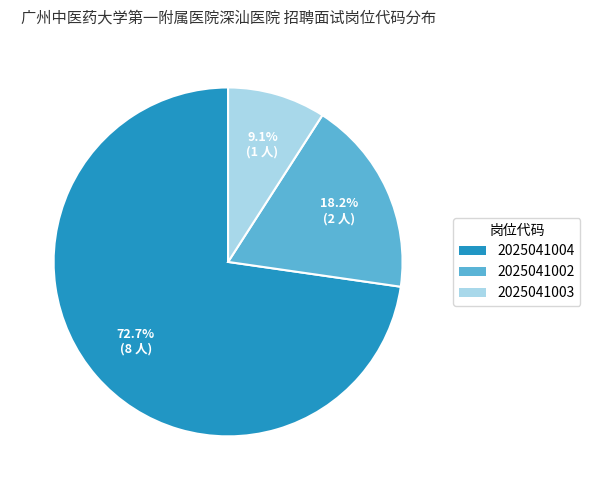

To the nearest percent, what portion does 2025041003 represent?

9%